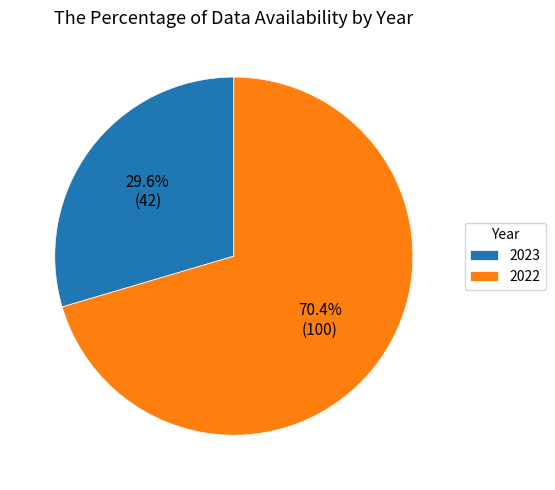

What is the ratio of the value at 2022 to the value at 2023?

2.4